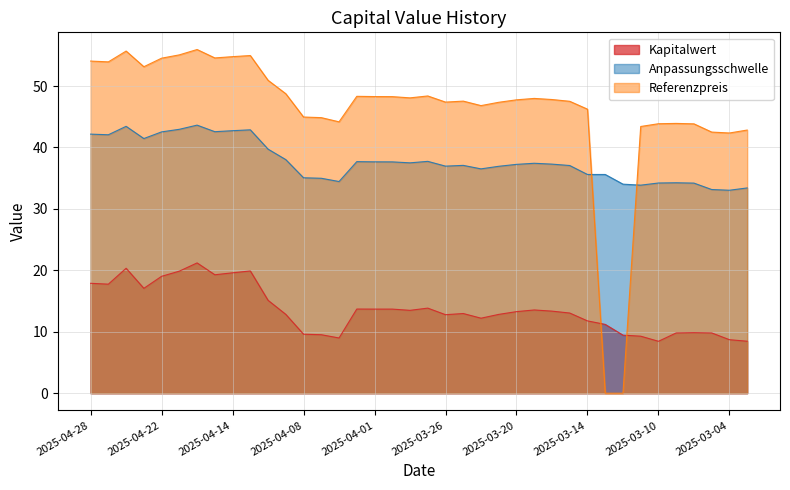

Which series has the widest spread of values?

Referenzpreis